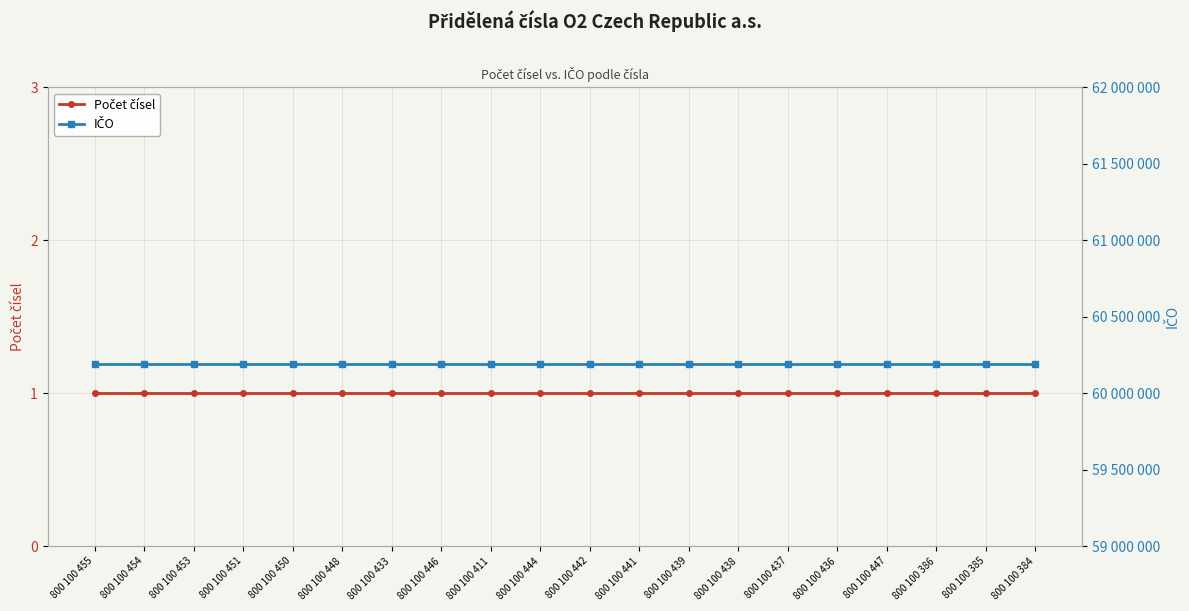

Reading right to left, what are all the values shown in this chart?

Počet čísel: 1	1	1	1	1	1	1	1	1	1	1	1	1	1	1	1	1	1	1	1
IČO: 60193336	60193336	60193336	60193336	60193336	60193336	60193336	60193336	60193336	60193336	60193336	60193336	60193336	60193336	60193336	60193336	60193336	60193336	60193336	60193336